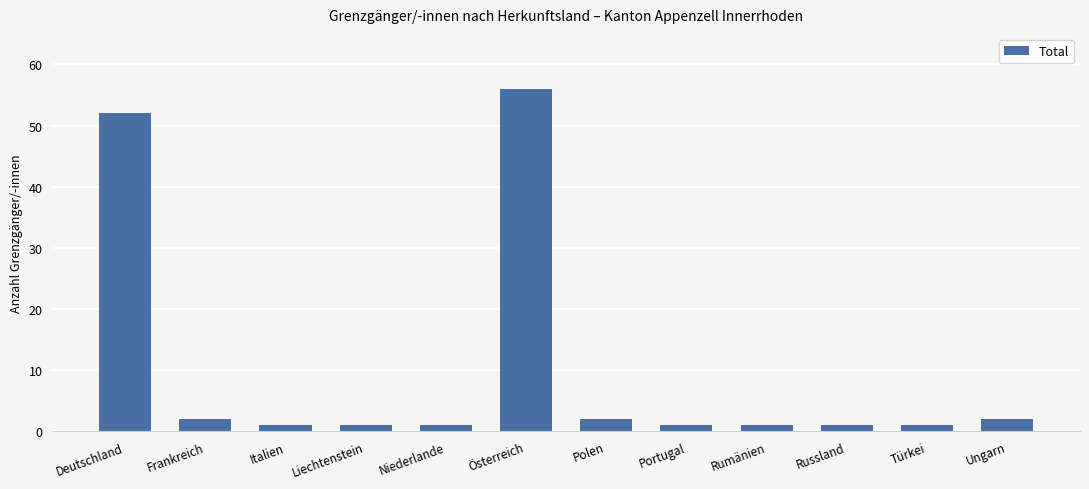

Is it true that the value at Ungarn is 2?

True